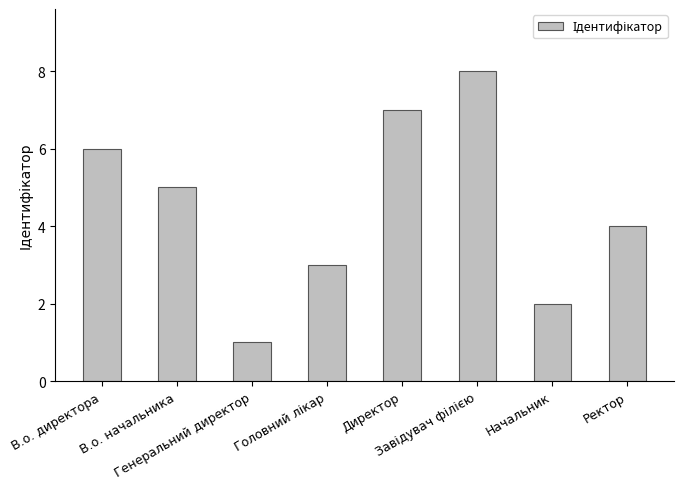

What is the difference between the maximum and minimum values?

7